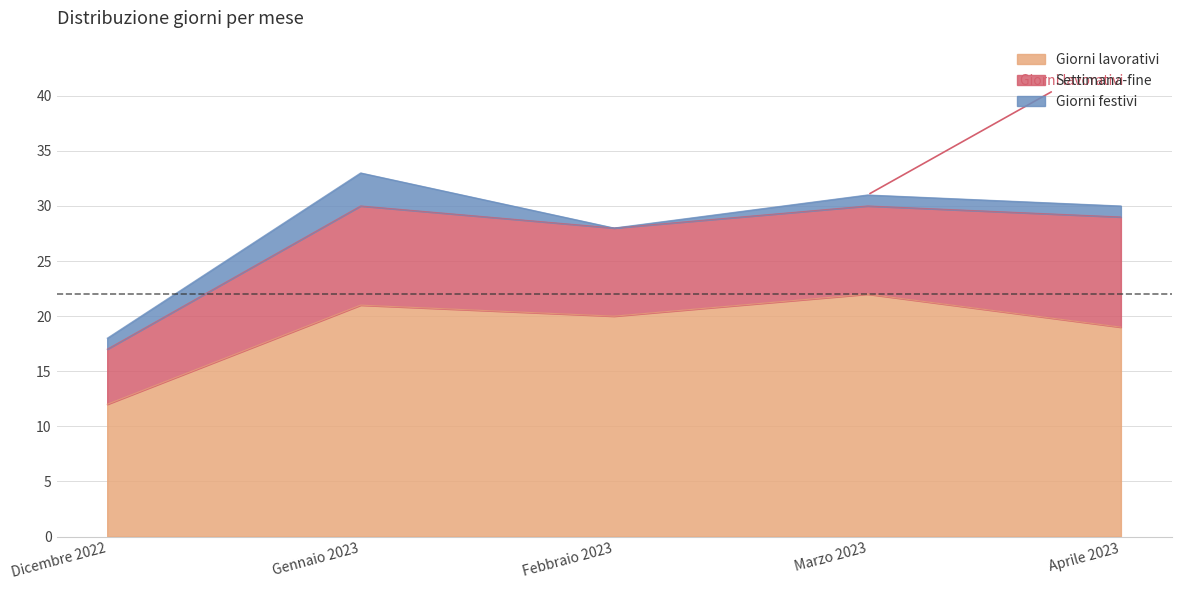

How many lines are shown in the chart?

3